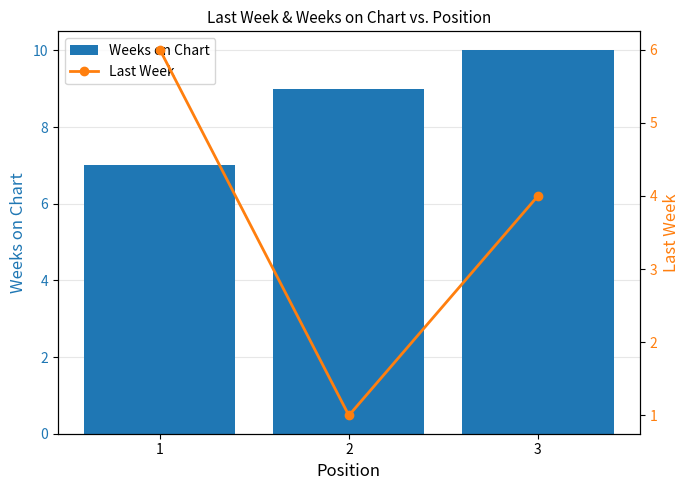

Is it true that Last Week equals 2 at 1?

False